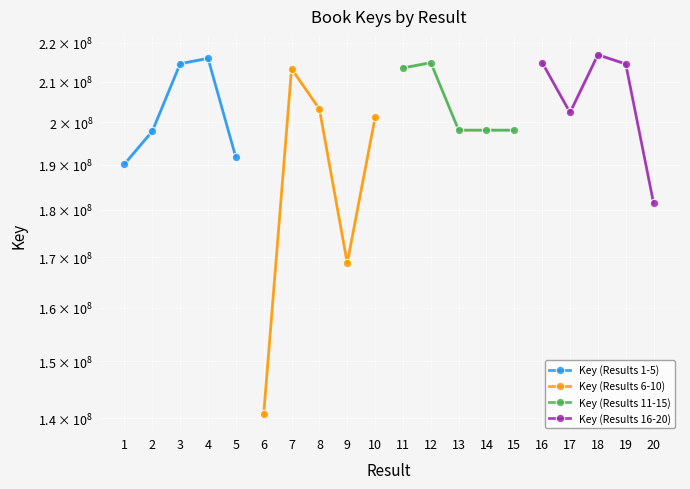

True or false: Key (Results 6-10) has a value of 122935052 at 10.

False